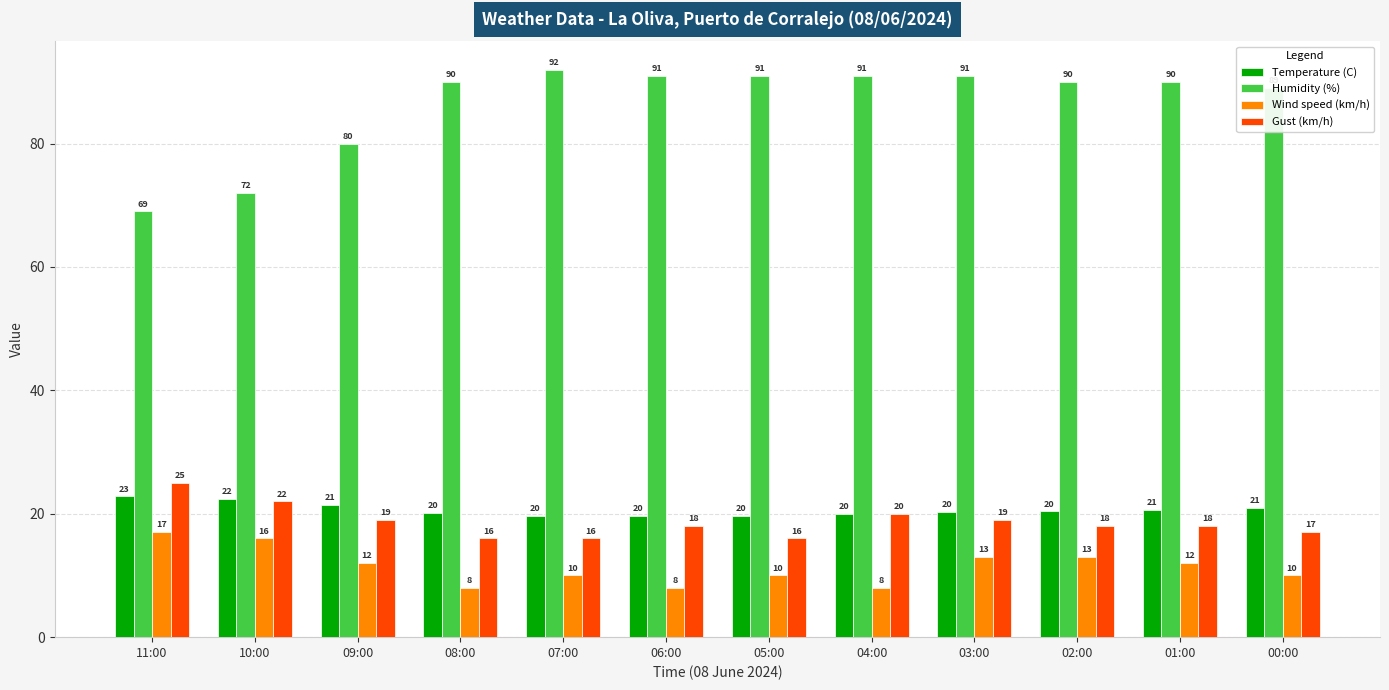

At how many categories does at least one series exceed 50?

12